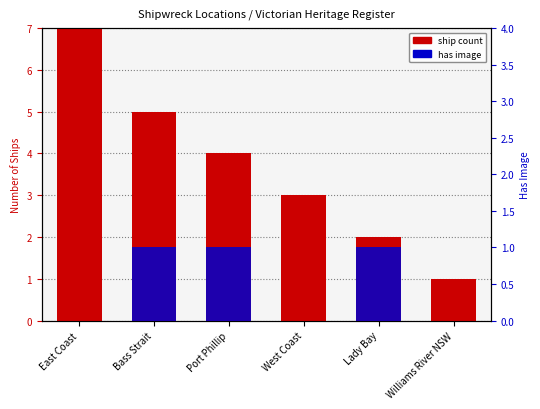

Reading left to right, what are all the values shown in this chart?

ship count: East Coast=7	Bass Strait=5	Port Phillip=4	West Coast=3	Lady Bay=2	Williams River NSW=1
has image: East Coast=0	Bass Strait=1	Port Phillip=1	West Coast=0	Lady Bay=1	Williams River NSW=0